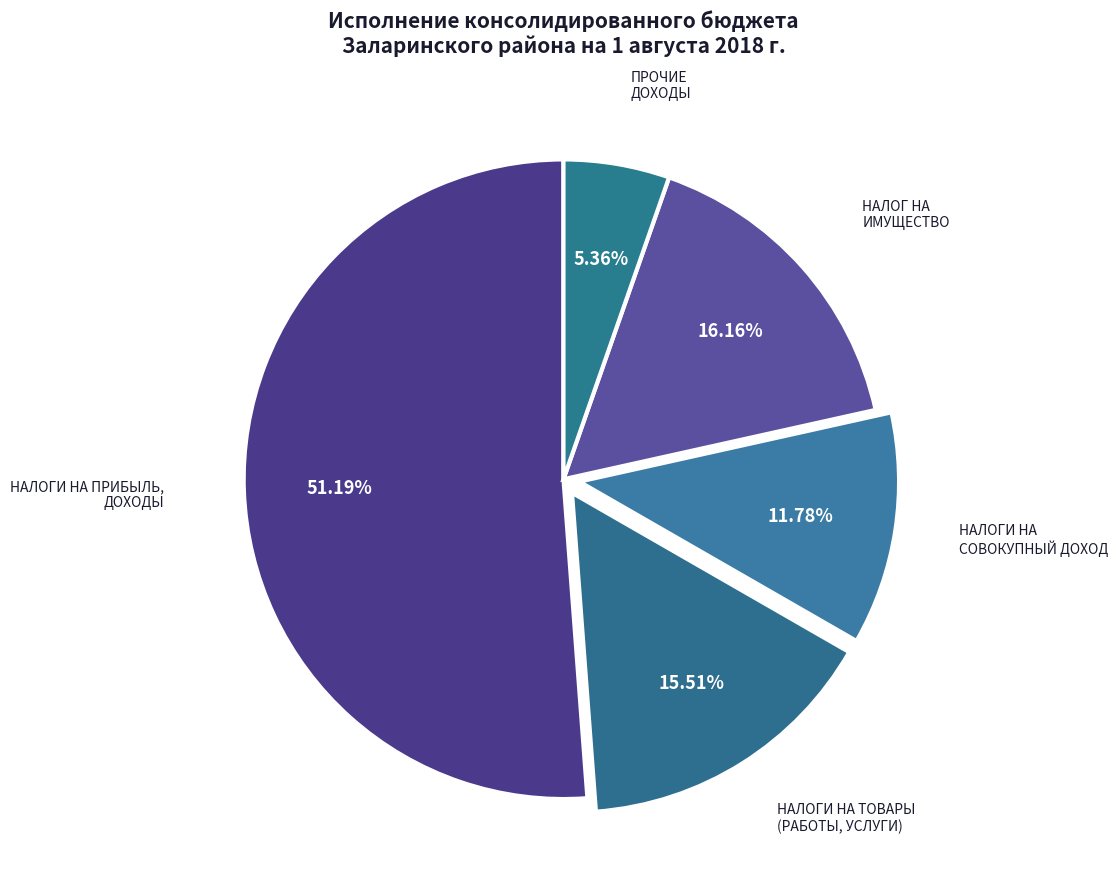

To the nearest percent, what is the combined percentage of НАЛОГИ НА СОВОКУПНЫЙ ДОХОД and НАЛОГИ НА ТОВАРЫ (РАБОТЫ, УСЛУГИ)?

27%